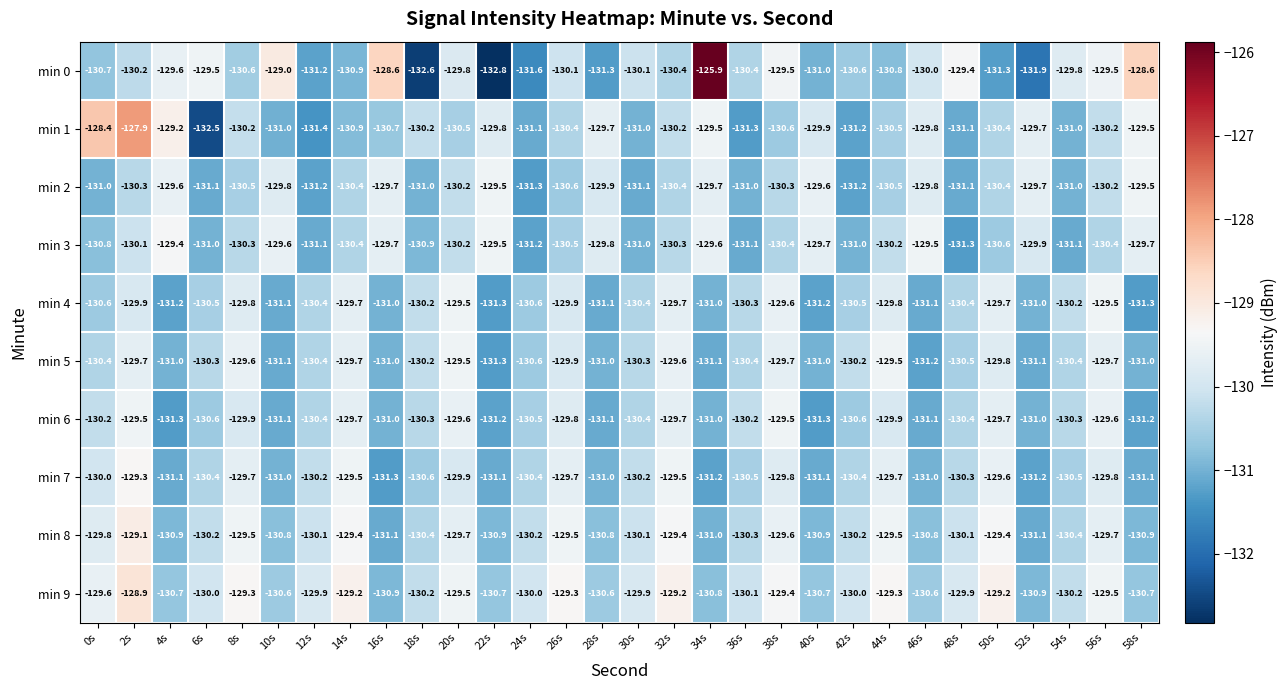

What is the approximate value of min 9 at 8s?

-129.3